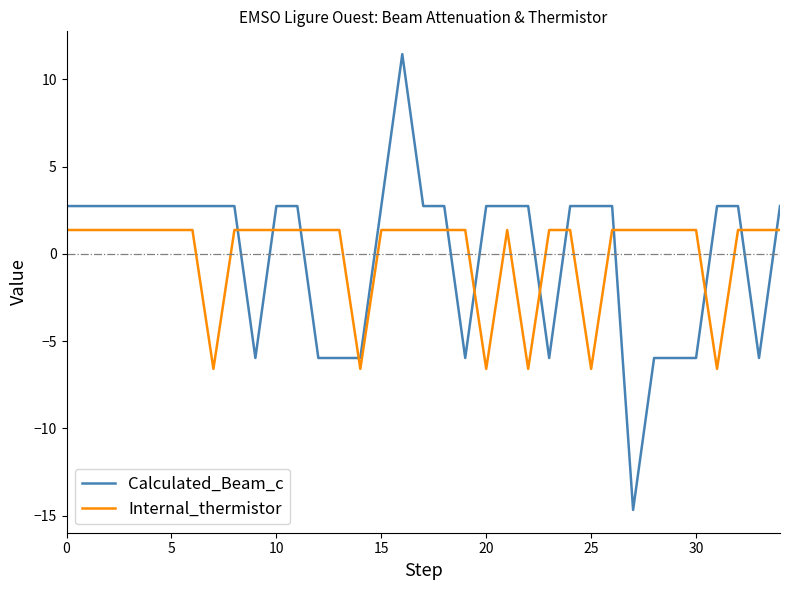

Rank the series by their maximum value, from lowest to highest.

Internal_thermistor, Calculated_Beam_c